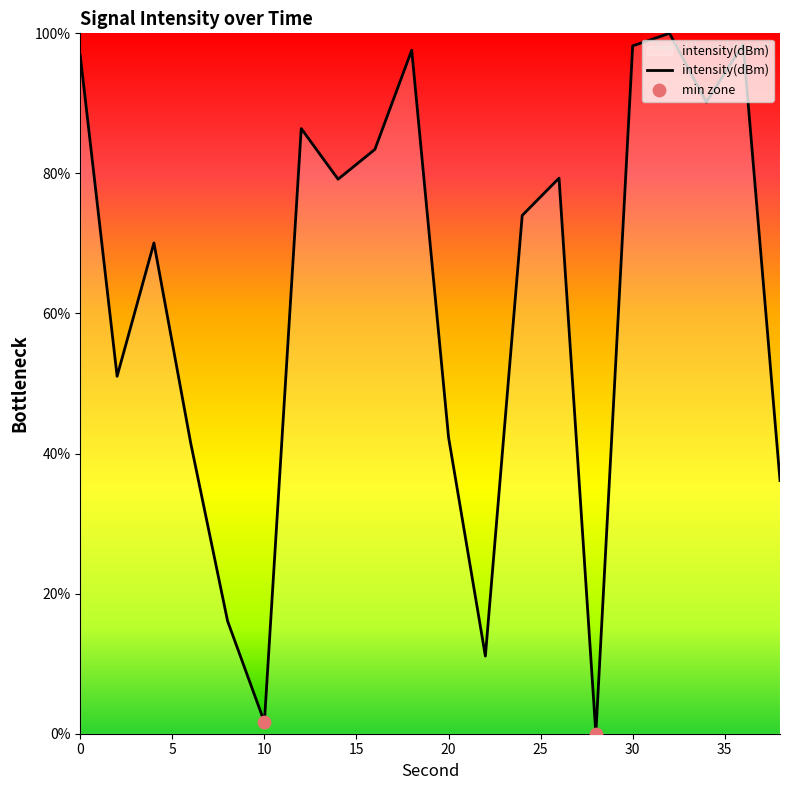

What is the maximum value shown in the chart?

100.0